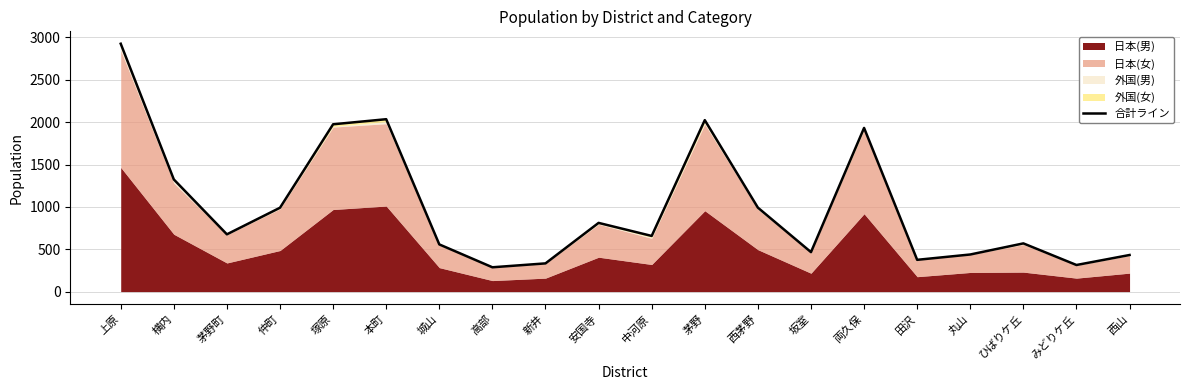

The value at 丸山 is 438. True or false?

True